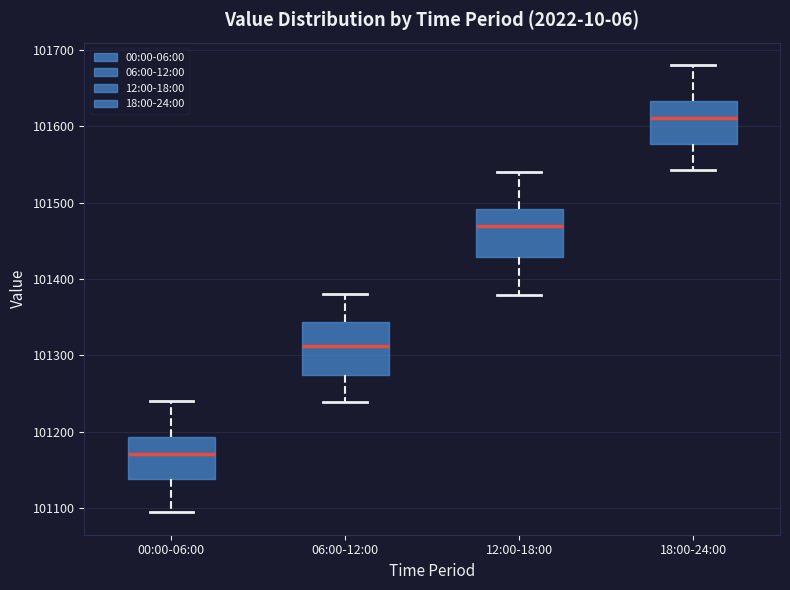

Which box's median line is the highest?

18:00-24:00